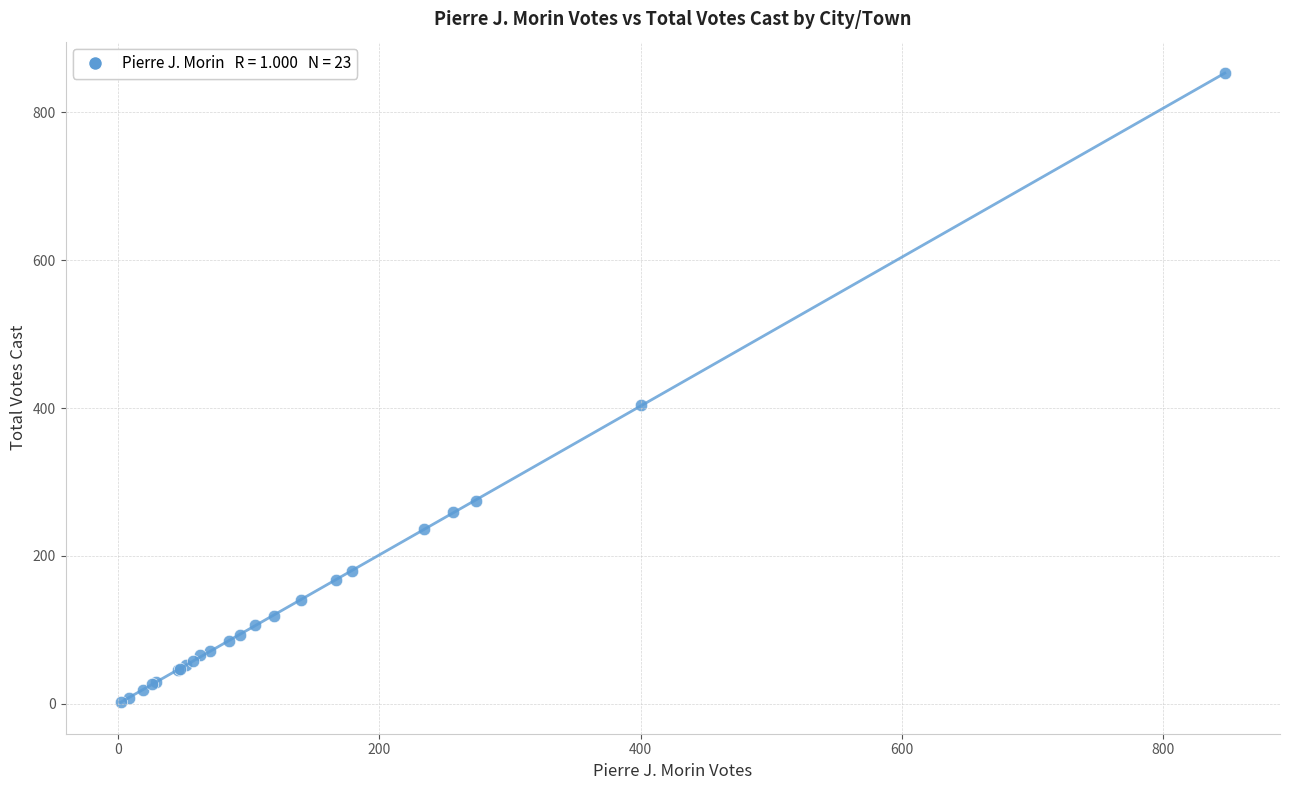

What Y value in the scatter plot is closest to 427?

404